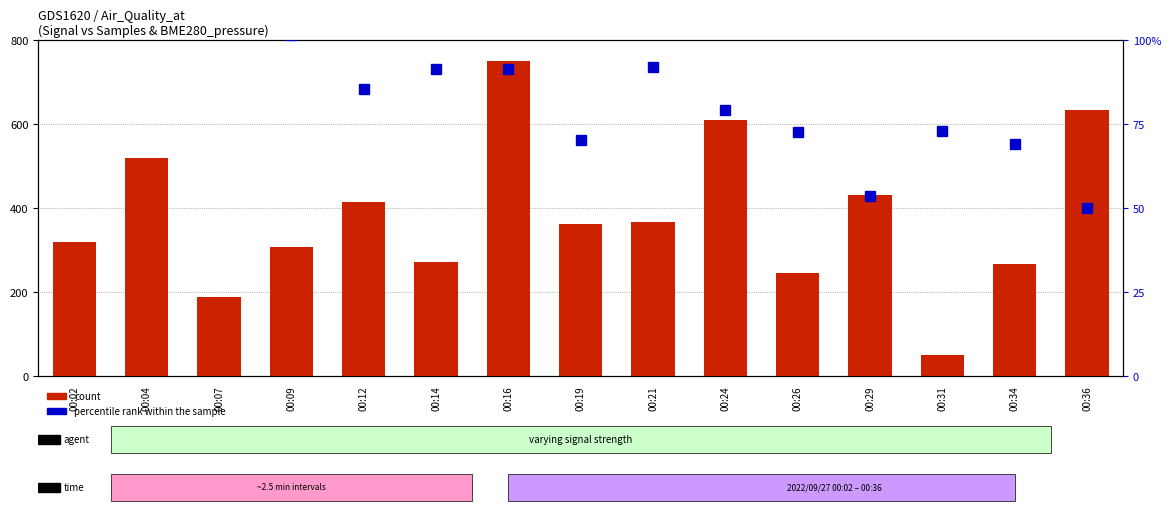

Which category has the lowest value in the count series?

00:31